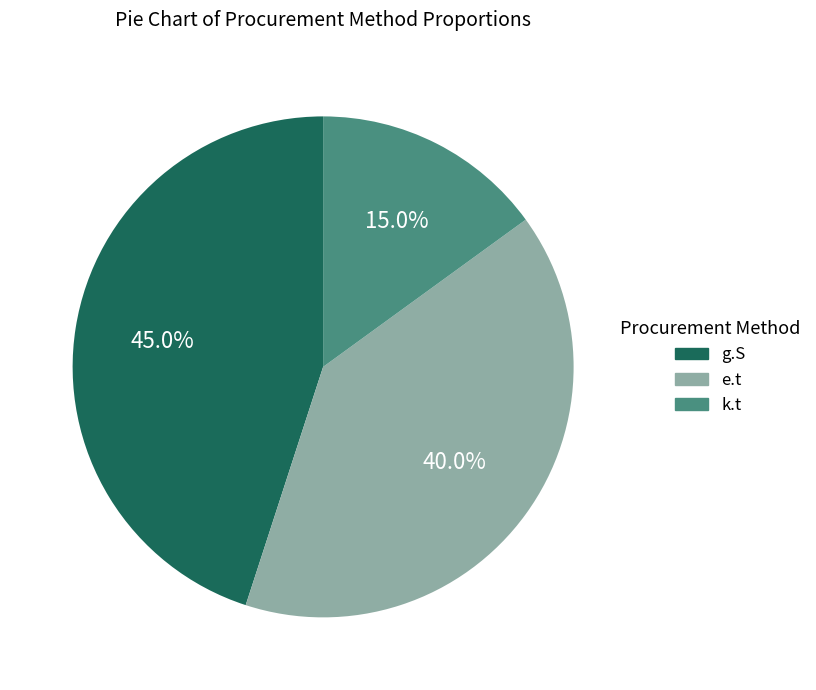

Count the number of slices in the pie.

3